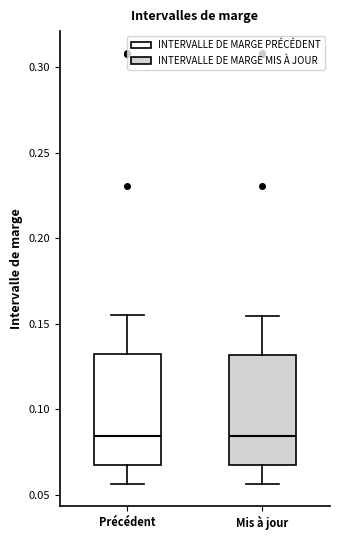

Reading left to right, transcribe this box plot: for each box, give where its median line is, the range the box spans, and where its two whiskers end, as read against the y-axis. The values are not printed on the chart, so give them approximately, as read against the axis.

Précédent: median 0.085, box 0.070 to 0.130, whiskers 0.055 to 0.155
Mis à jour: median 0.085, box 0.065 to 0.130, whiskers 0.055 to 0.155